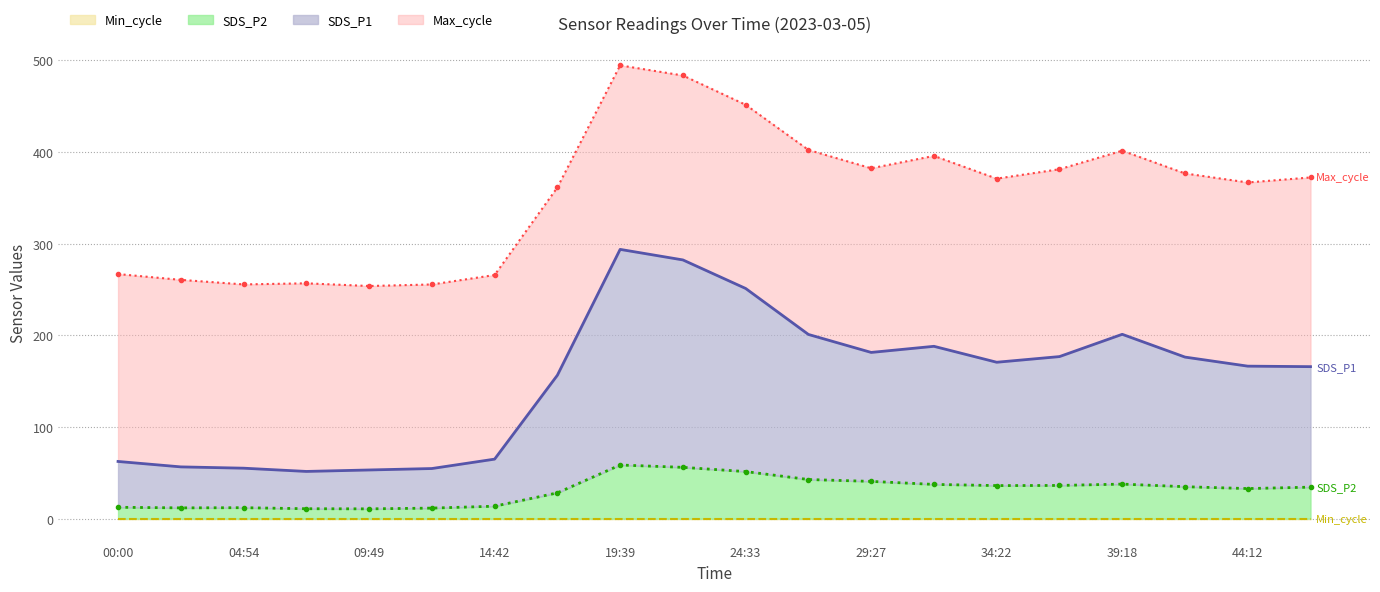

The SDS_P1 series shows 166.6 at 44:12. True or false?

True